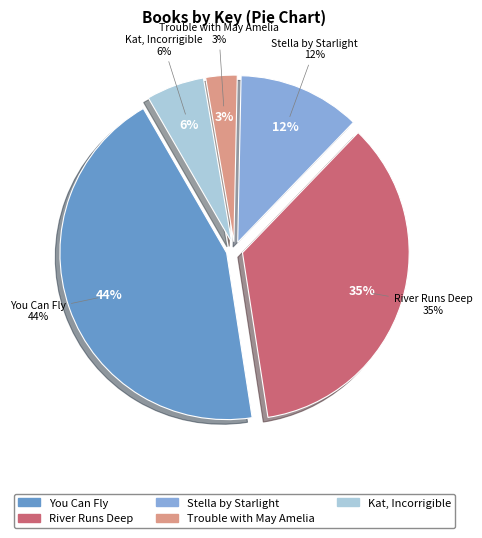

Does Kat, Incorrigible account for over 50% of the chart?

No